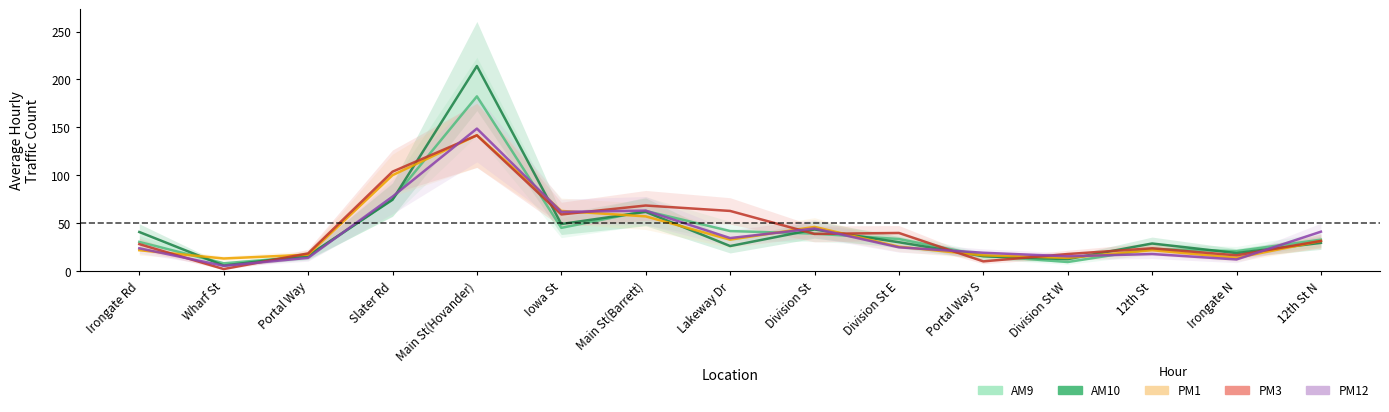

What is the difference between the second highest and second lowest values in the AM9 series?

65.7